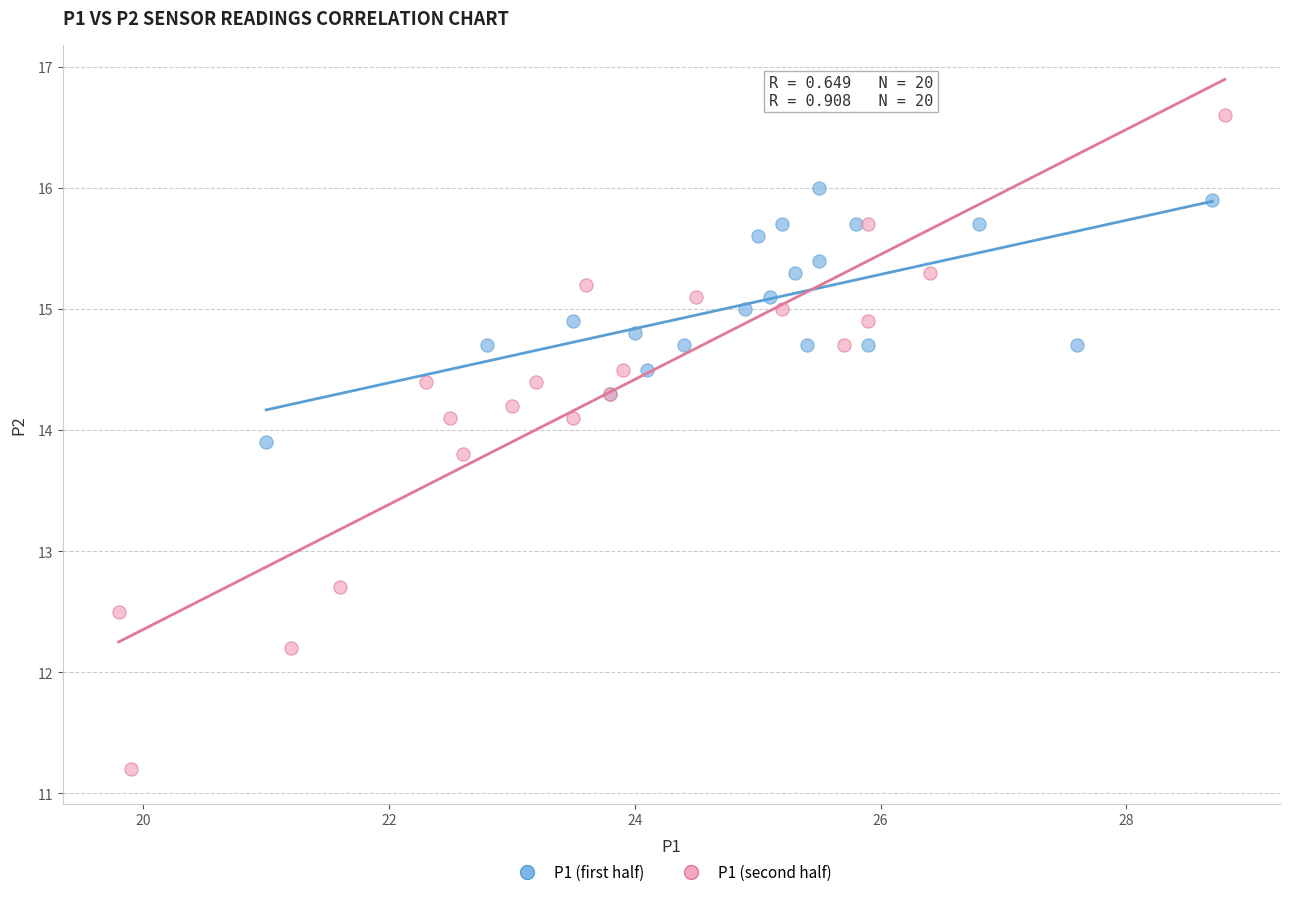

Which series has the widest spread of Y values?

P1 (second half)